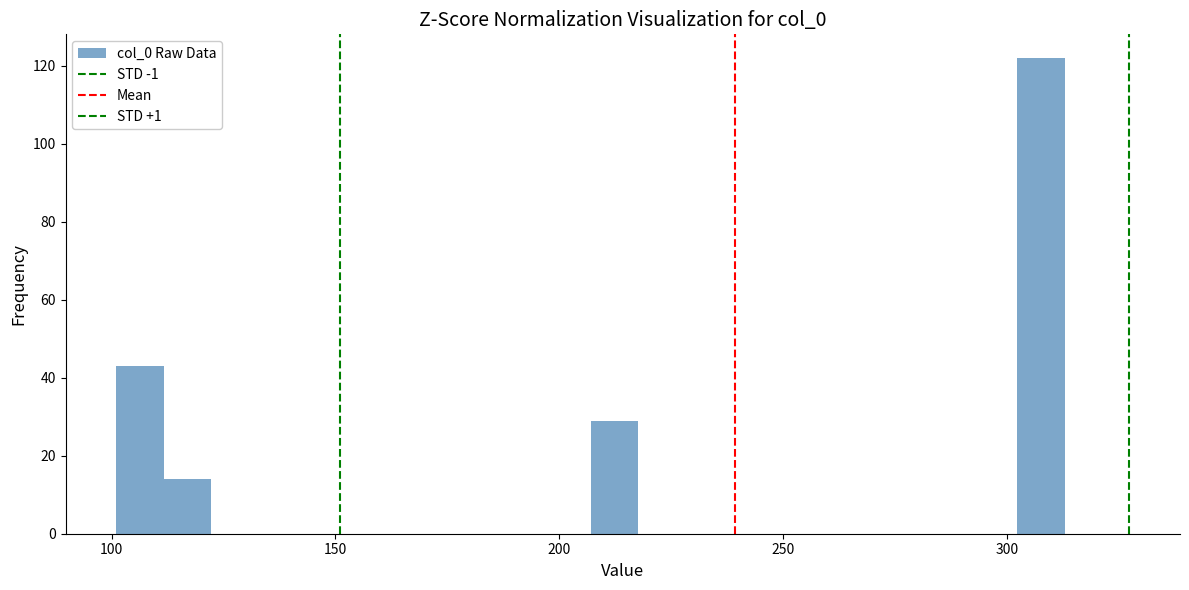

Around what value on the x-axis is the tallest bar? Give the approximate position of its centre, as read against the axis.

310